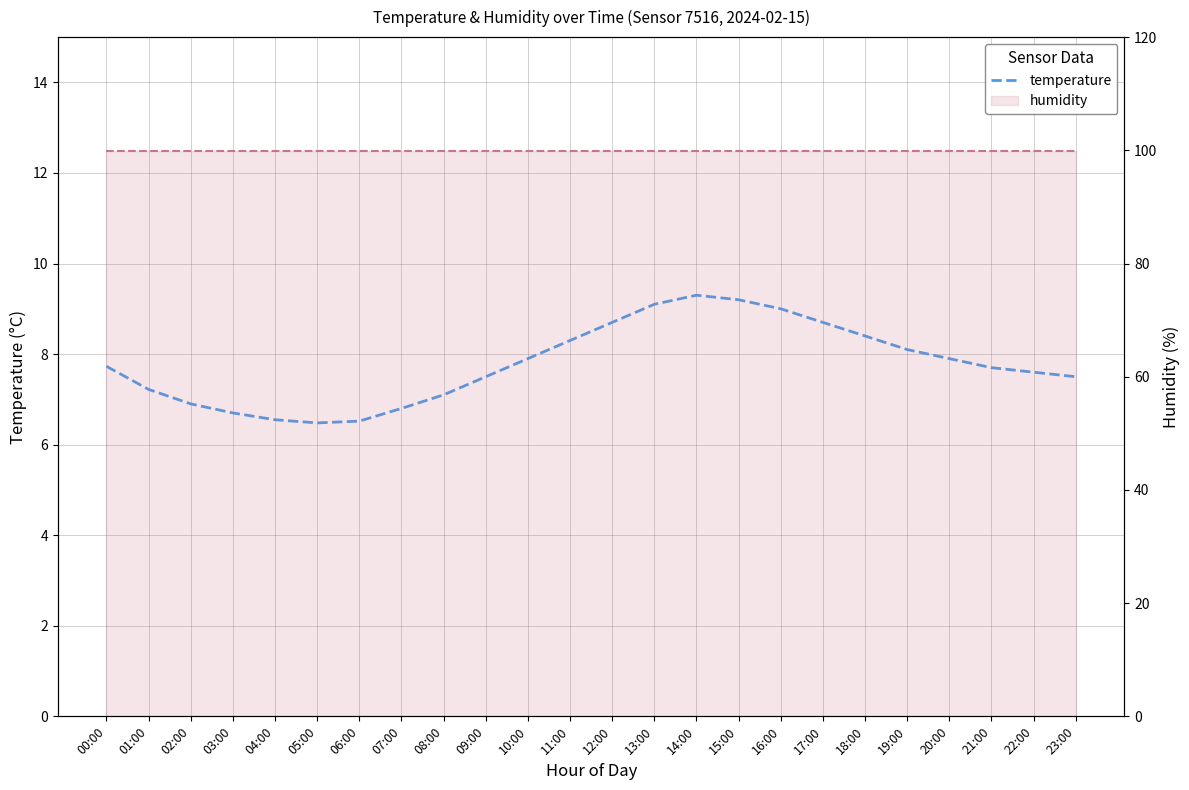

What is the minimum value for temperature?

6.5